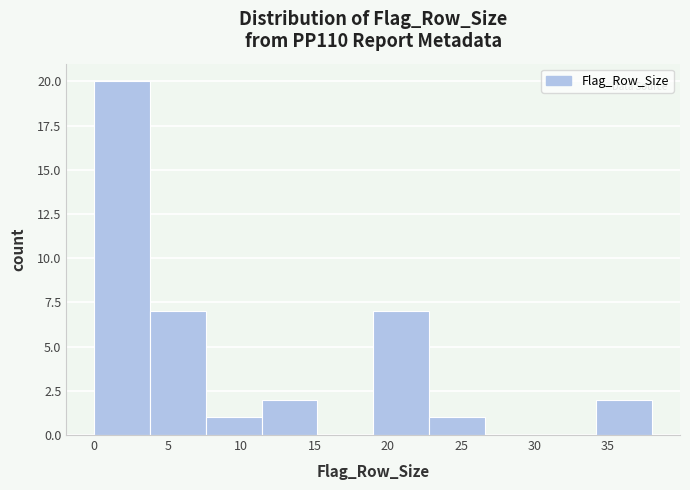

Reading left to right, transcribe this chart: for each bar, give the range it covers on the x-axis and its height. Neither the bar edges nor the heights are printed on the chart, so give them approximately, as read against the axes.

0.0 to 3.8: 20
3.8 to 7.6: 7
7.6 to 11.4: 1
11.4 to 15.2: 2
15.2 to 19.0: 0
19.0 to 22.8: 7
22.8 to 26.6: 1
26.6 to 30.4: 0
30.4 to 34.2: 0
34.2 to 38.0: 2